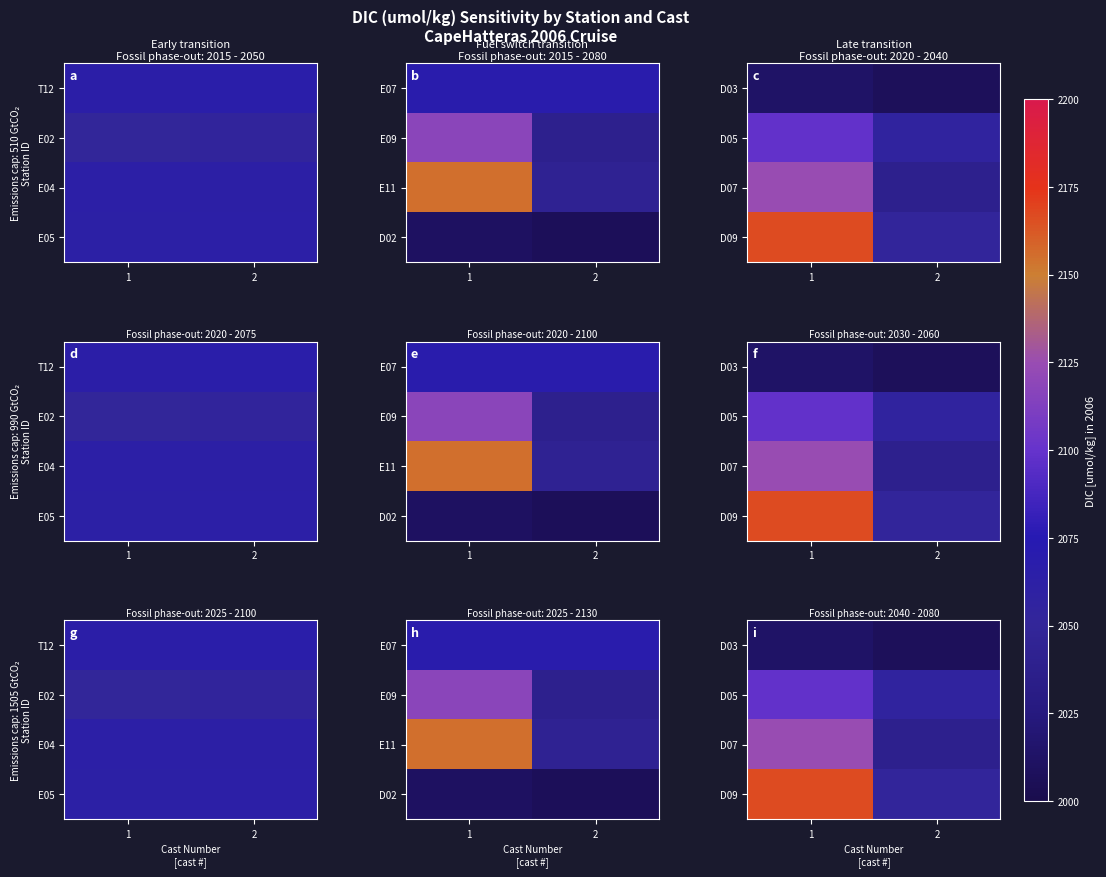

What is the sum of the D07 values at 1 and 2?

4163.4